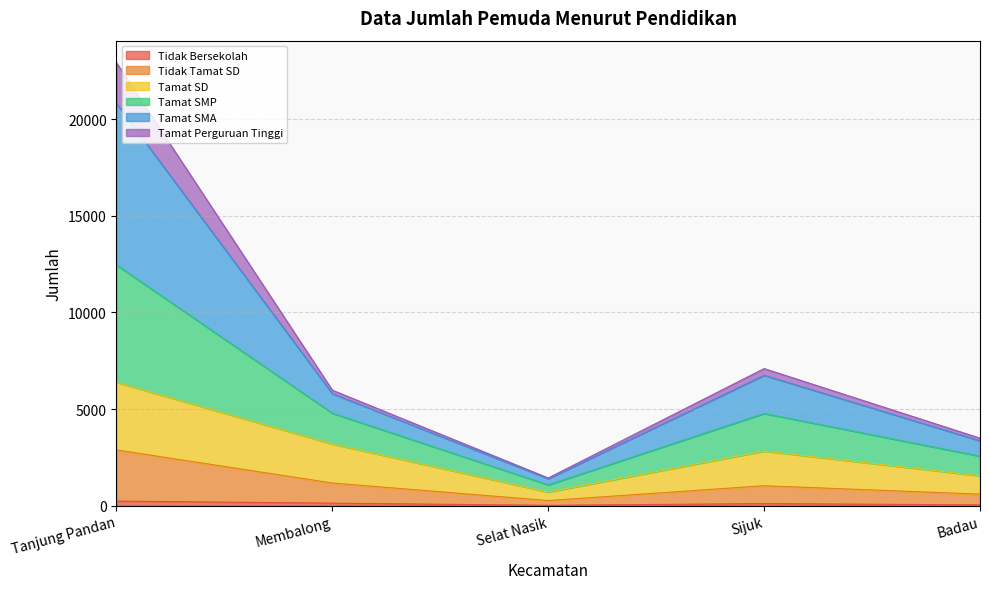

What is the label of the 3rd point from the right?

Selat Nasik